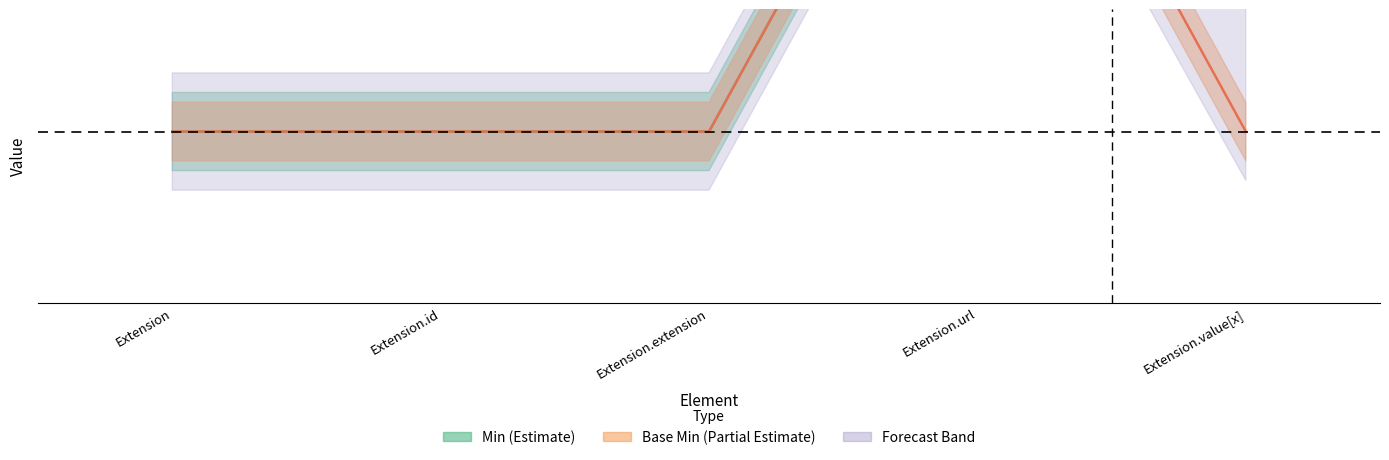

How many positive values does the Min series have?

2